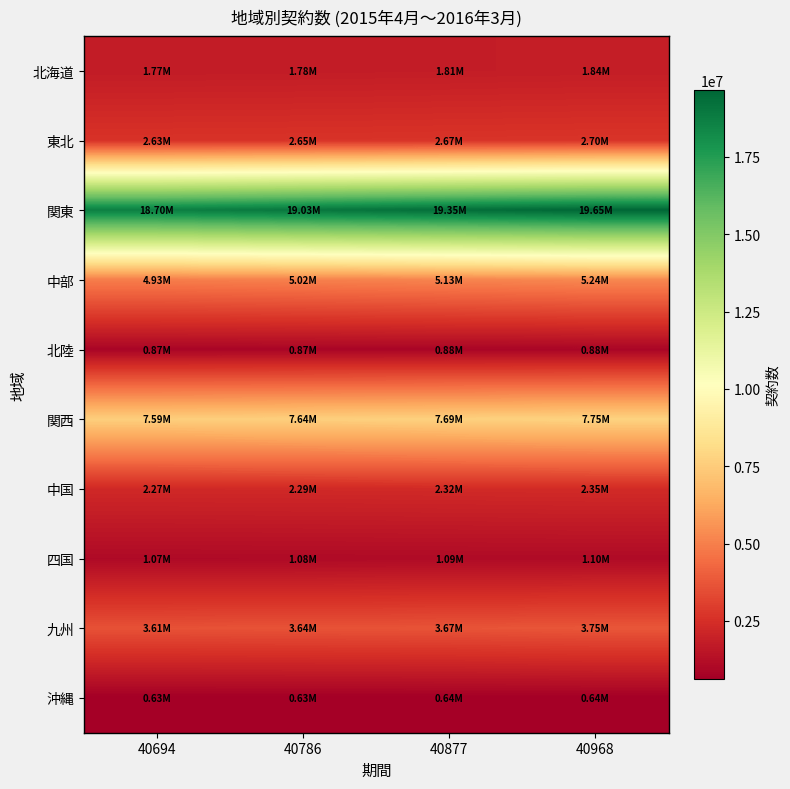

Reading left to right, extract all data points from this chart.

北海道: 40694=1767000	40786=1782700	40877=1809600	40968=1841100
東北: 40694=2631800	40786=2649500	40877=2673400	40968=2701000
関東: 40694=18703500	40786=19030500	40877=19352200	40968=19654700
中部: 40694=4934900	40786=5023300	40877=5127500	40968=5238600
北陸: 40694=866100	40786=872100	40877=877100	40968=884500
関西: 40694=7586600	40786=7640100	40877=7690800	40968=7750900
中国: 40694=2272200	40786=2288200	40877=2316100	40968=2348900
四国: 40694=1066800	40786=1075700	40877=1086300	40968=1096600
九州: 40694=3614500	40786=3644400	40877=3671700	40968=3750200
沖縄: 40694=630700	40786=633900	40877=636300	40968=642900